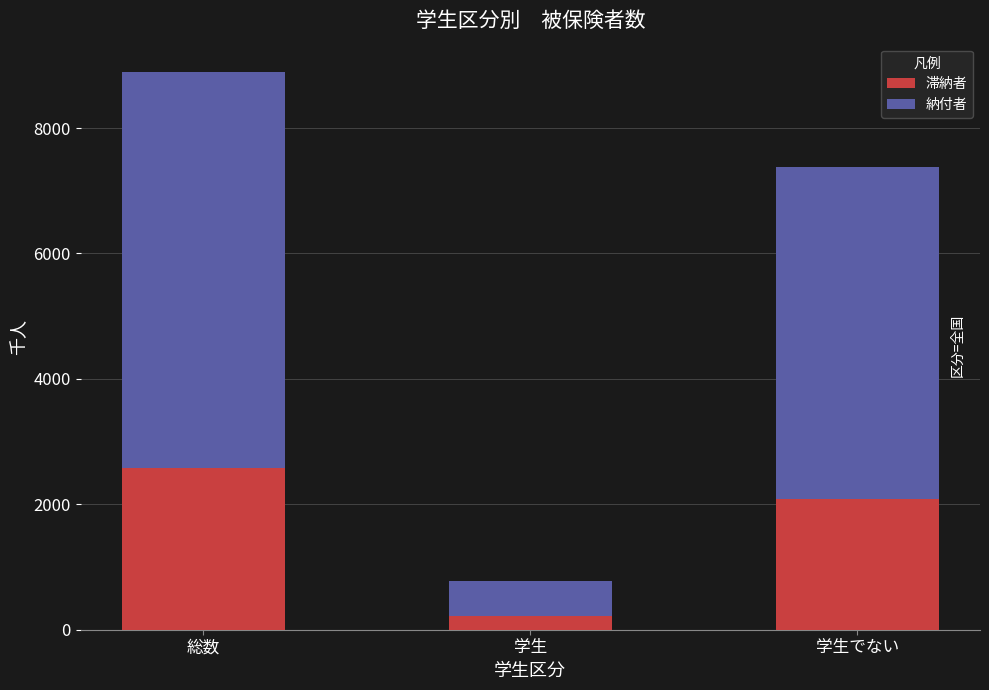

Which category has the highest value in the 滞納者 series?

総数